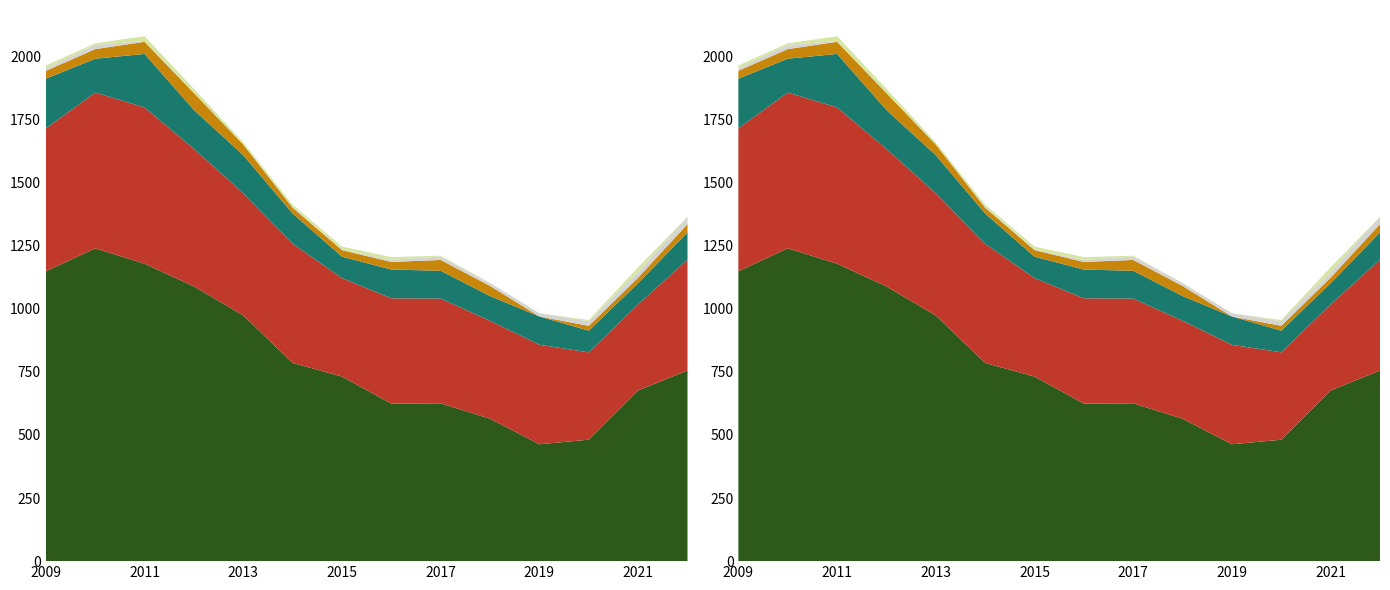

Reading left to right, extract all data points from this chart.

Arma blanca u objeto cortopunzante: 566	617	619	545	484	472	390	417	415	388	394	346	341	439
Objeto contundente: 197	134	212	154	151	120	85	114	110	98	112	86	84	108
Estrangulamiento, asfixia: 31	38	48	67	42	23	26	30	43	40	0	19	22	33
No declarado: 10	17	3	0	0	3	2	8	14	11	13	18	22	29
Fuego, vapores, objetos calientes: 11	6	19	17	8	9	12	11	3	1	0	5	19	0
Arma de fuego: 1148	1239	1178	1088	973	785	731	624	625	564	463	481	676	755